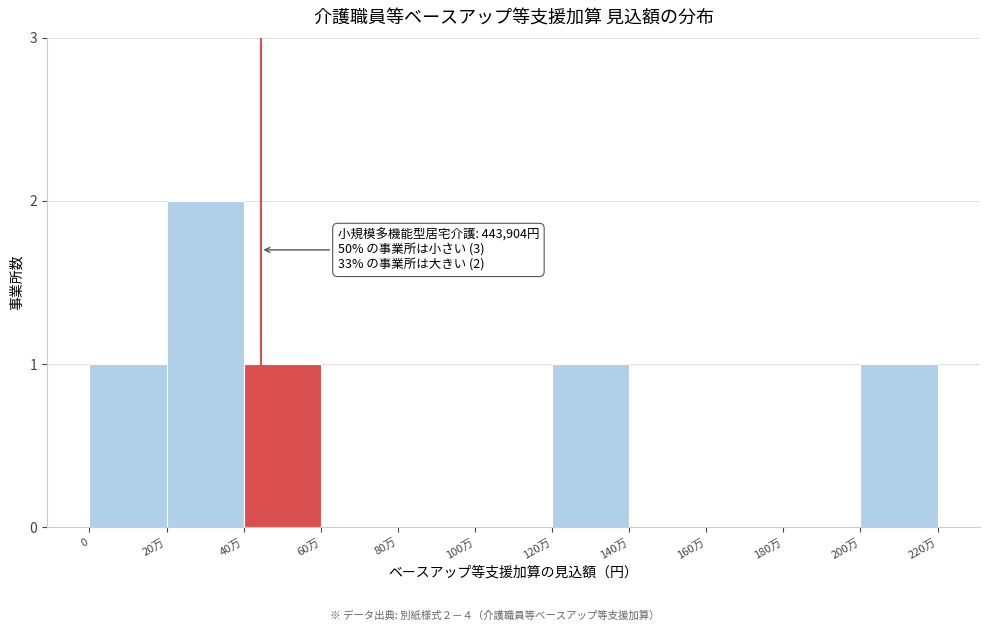

Reading right to left, list all the values displayed in this chart.

200万=1	180万=0	160万=0	140万=0	120万=1	100万=0	80万=0	60万=0	40万=1	20万=2	0=1